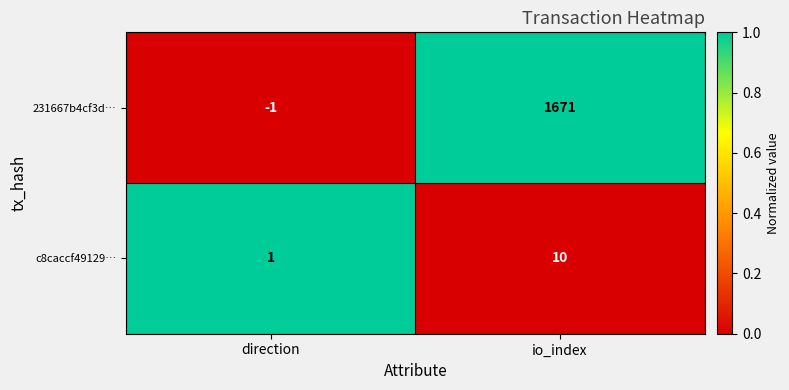

Reading left to right, what are all the values shown in this chart?

231667b4cf3d…: direction=-1	io_index=1671
c8caccf49129…: direction=1	io_index=10